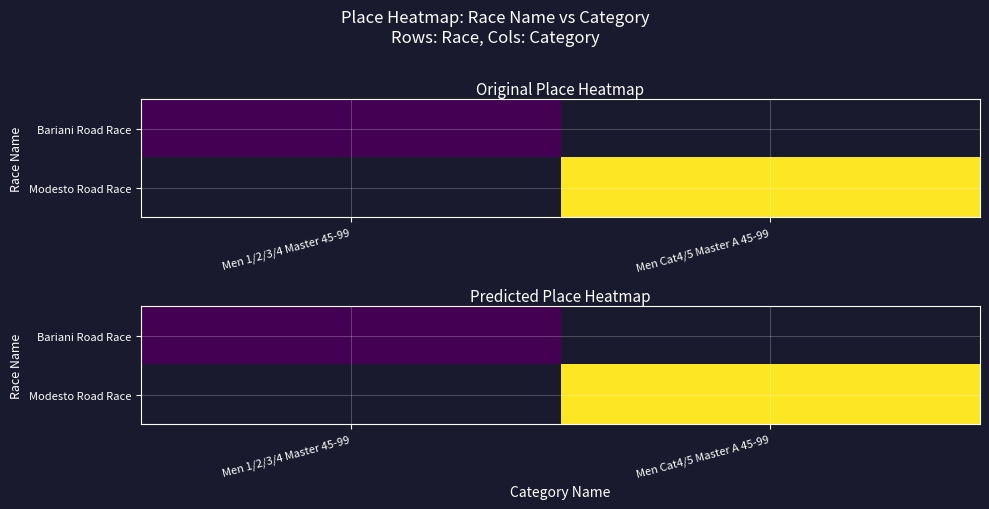

The Modesto Road Race series shows 74.0 at Men Cat4/5 Master A 45-99. True or false?

True